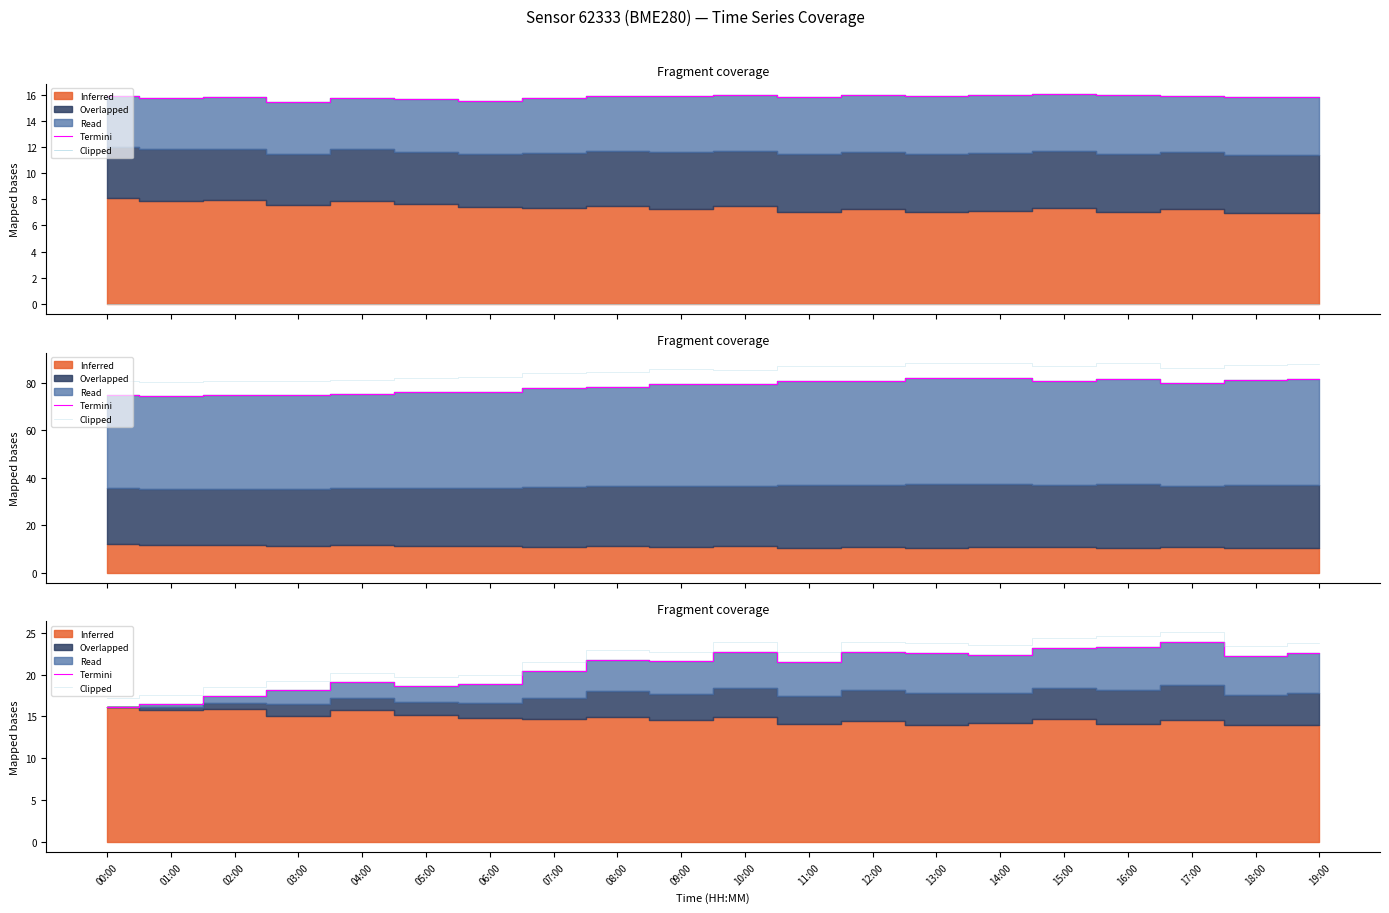

What is the difference between the maximum and minimum values in the Clipped series?

7.9